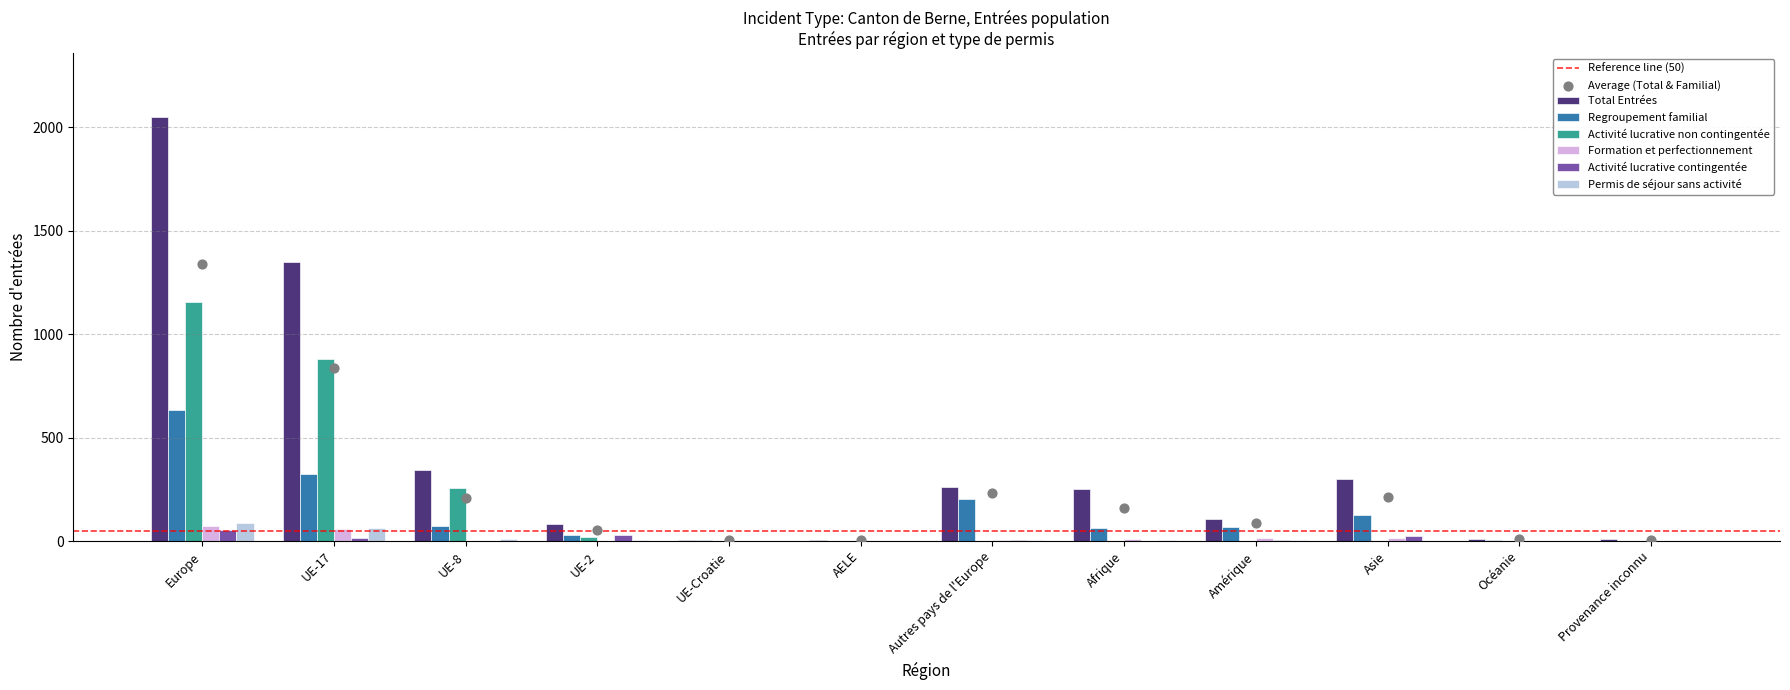

At which category is the sum across all series the highest?

Europe